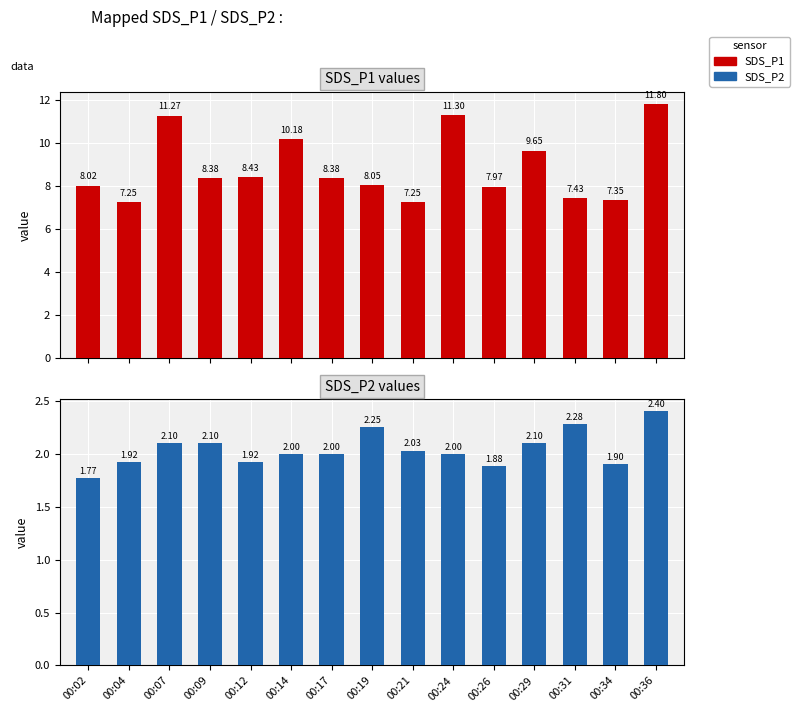

What is the value of the SDS_P2 bar at the 2nd from the left?

1.9